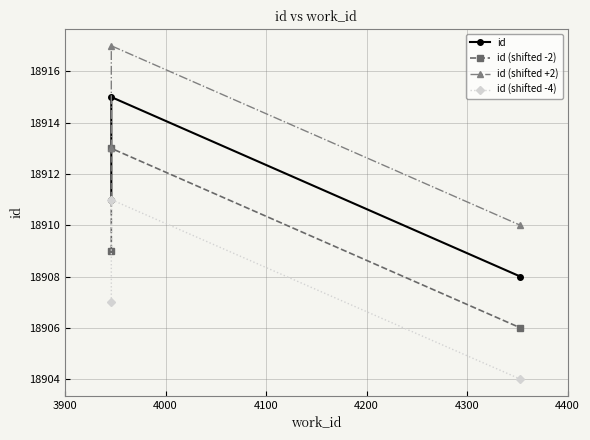

What are all the series names shown in the legend?

id, id (shifted -2), id (shifted +2), id (shifted -4)